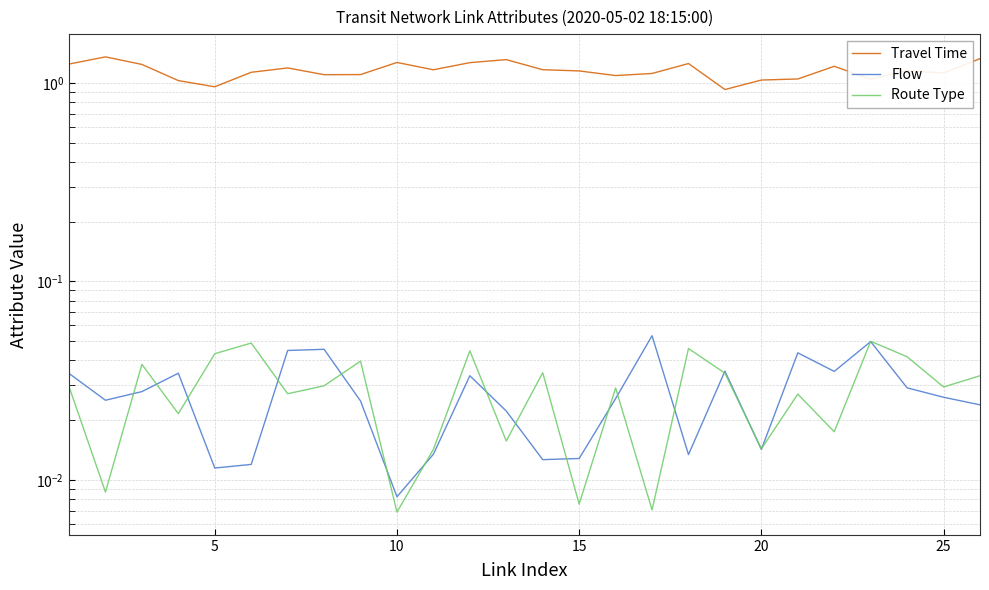

Is the value of Route Type at 15 greater than the value of Travel Time at 10?

No